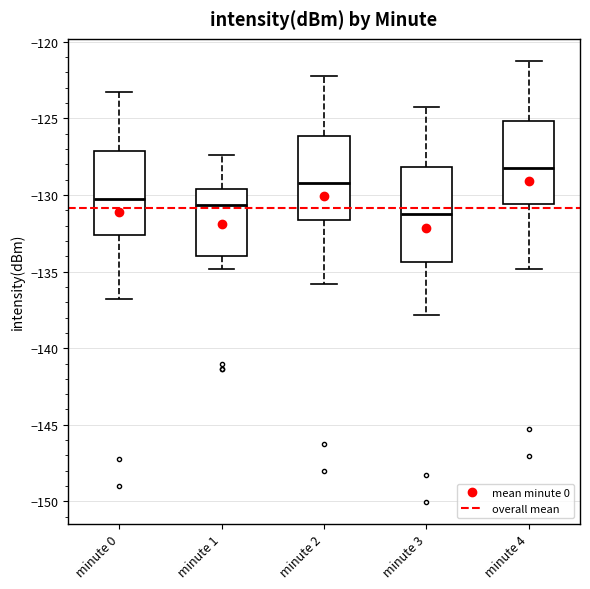

Which box has the highest median line?

minute 4